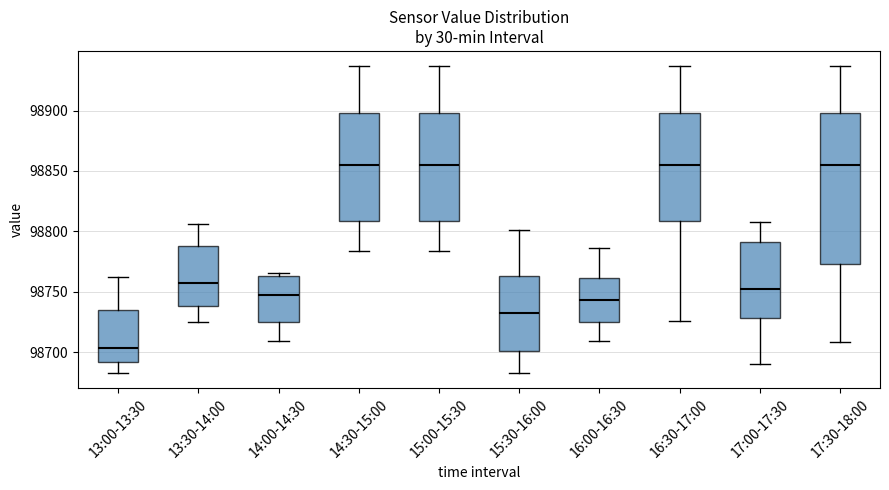

Comparing the boxes themselves (not the whiskers), which one is the tallest?

17:30-18:00